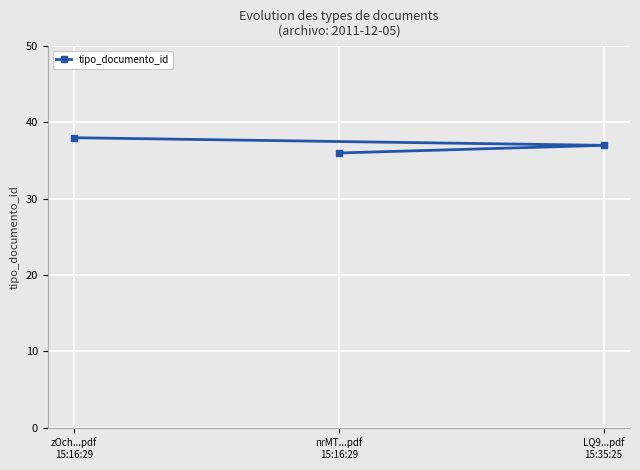

Does the chart display data point markers on the line(s)?

Yes